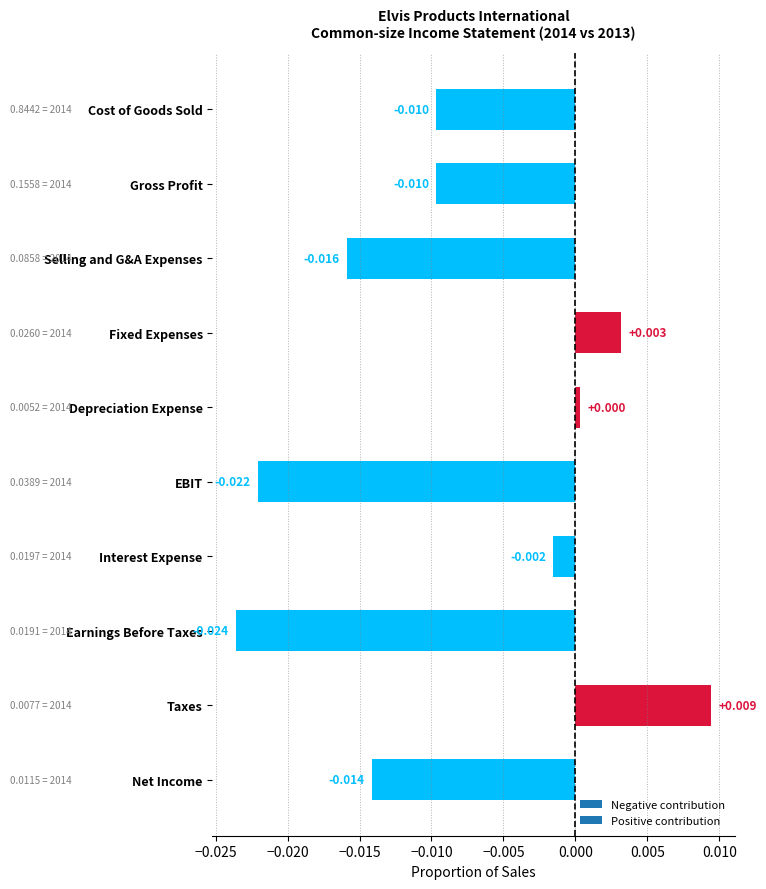

Are the bars horizontal?

Yes